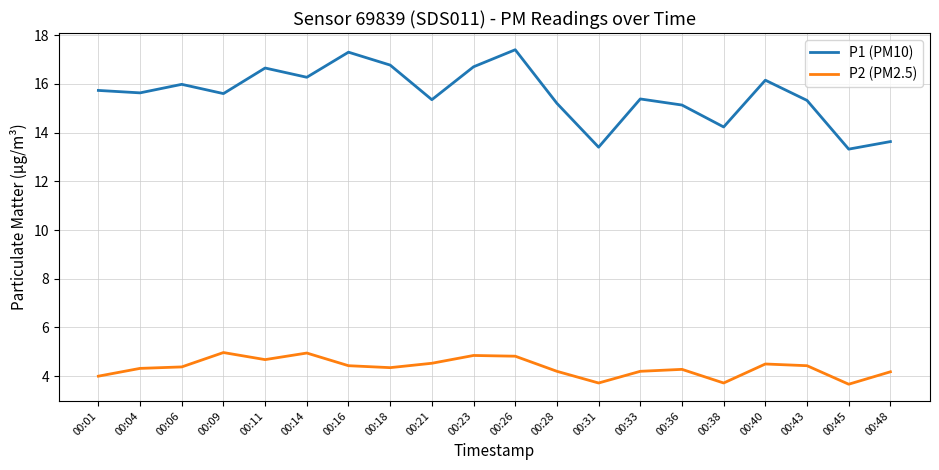

Rank the series at 00:04 from lowest to highest value.

P2 (PM2.5), P1 (PM10)